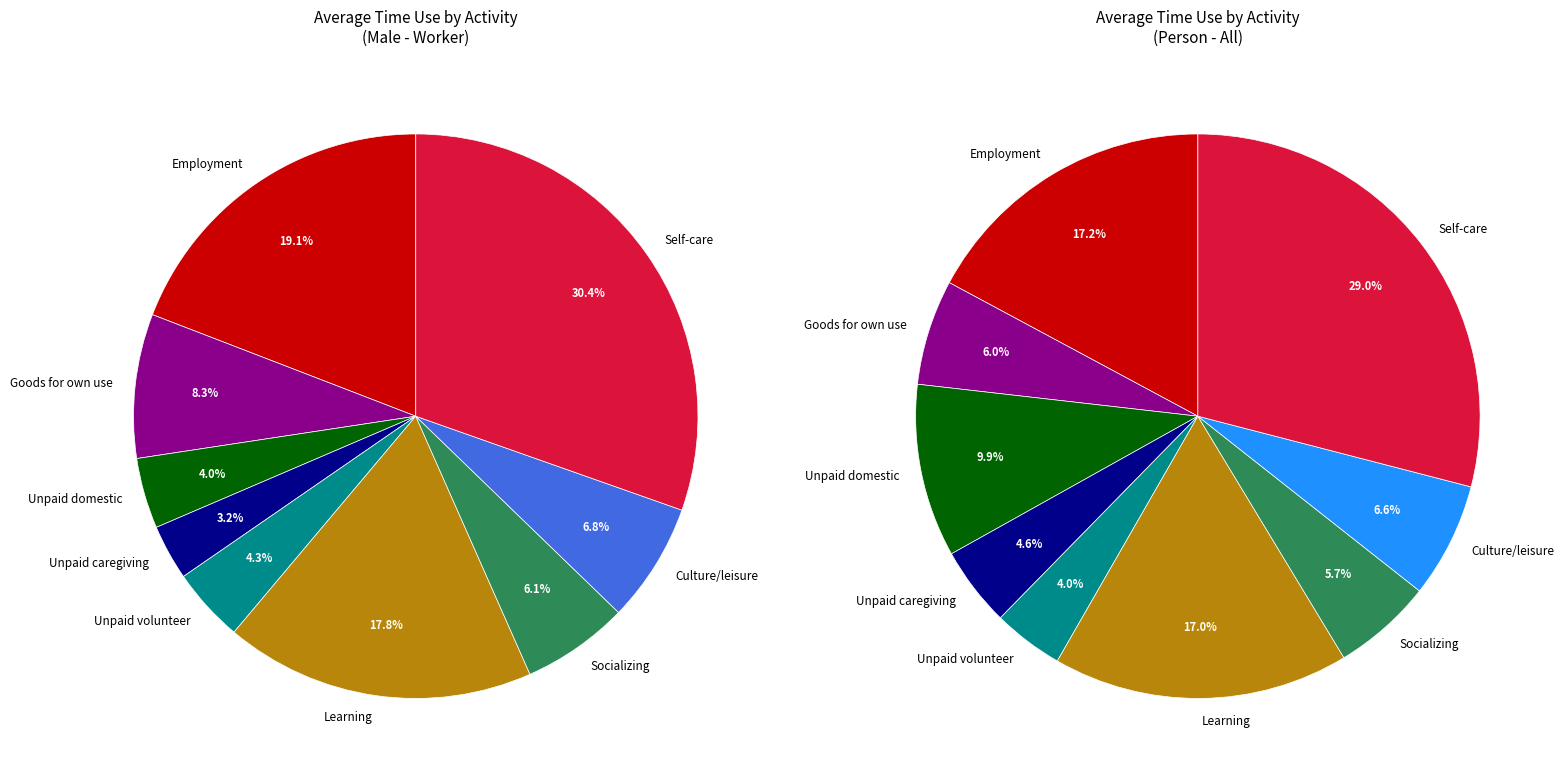

Count the number of slices in the pie.

9